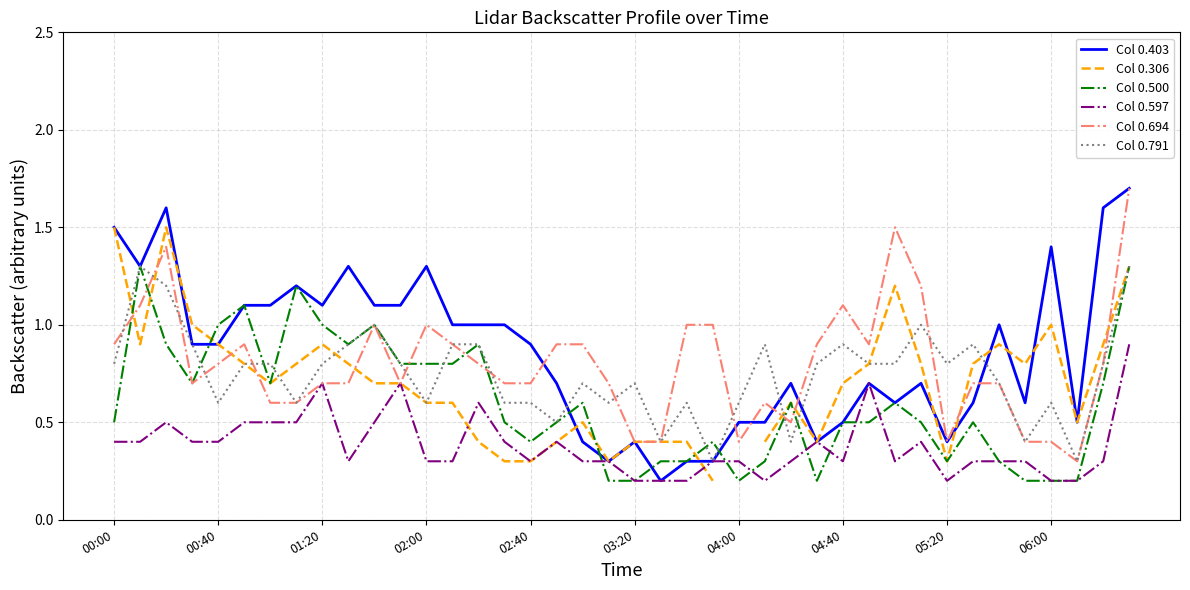

What is the highest value of the Col 0.306 series?

1.5